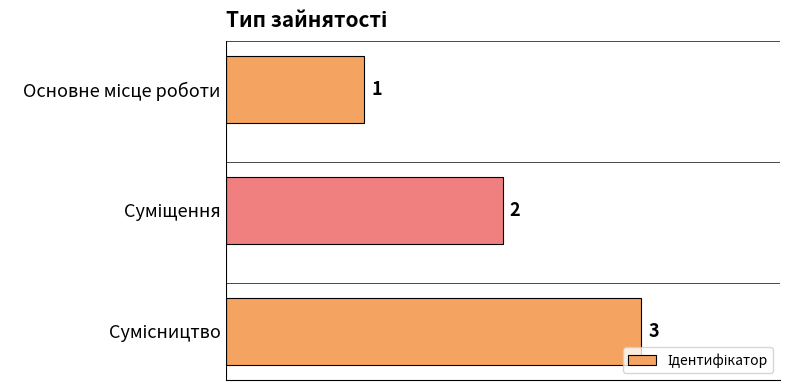

What is the greatest value displayed?

3